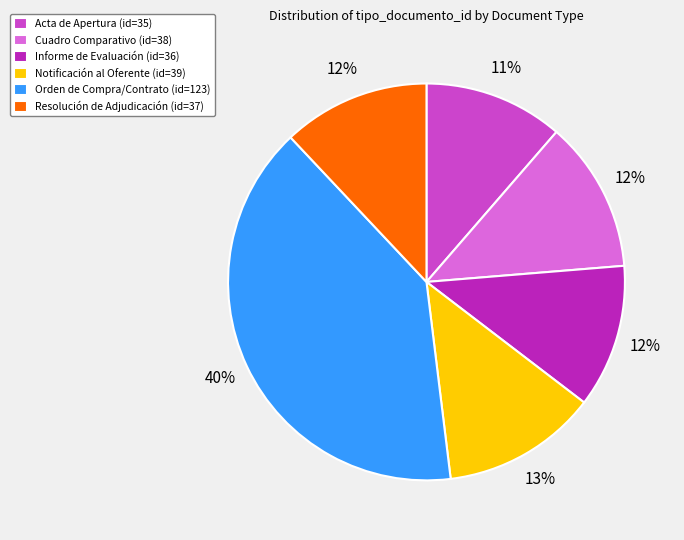

Between Orden de Compra/Contrato (id=123) and Acta de Apertura (id=35), which is larger?

Orden de Compra/Contrato (id=123)